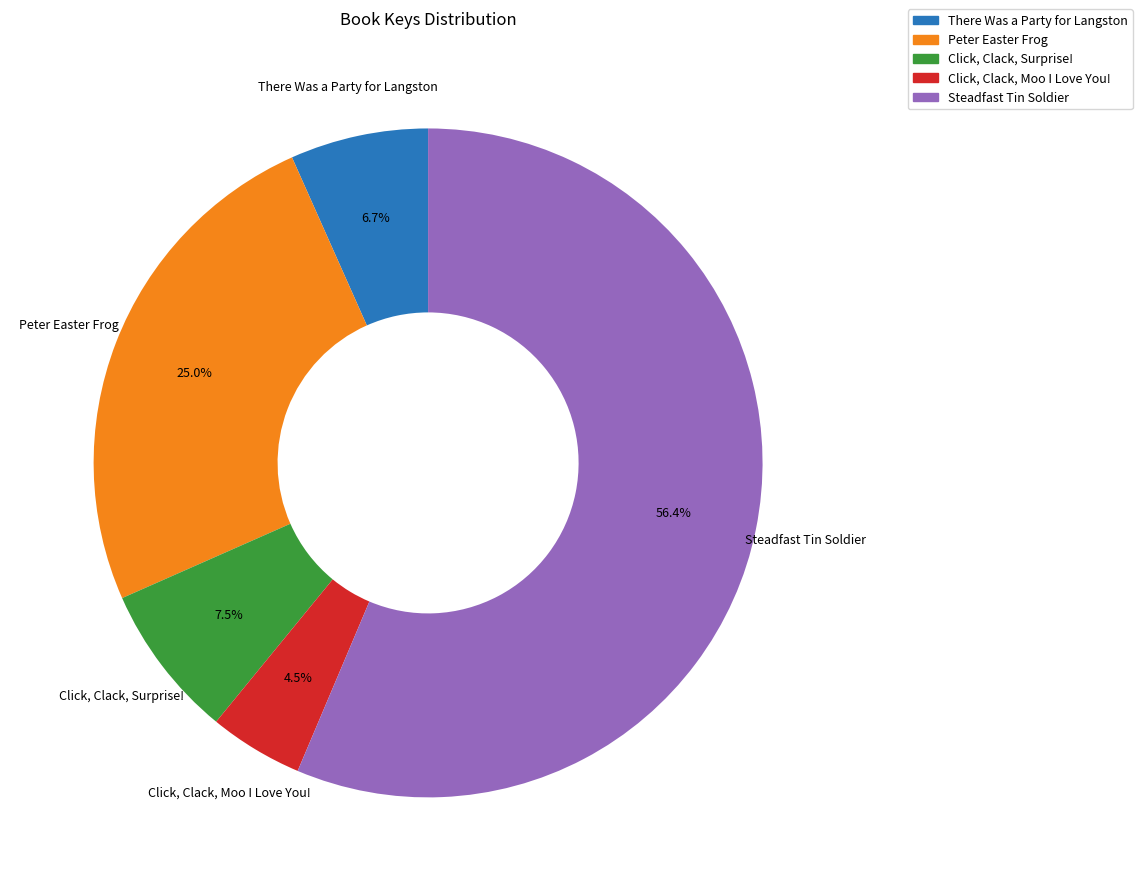

Which slice is the smallest?

Click, Clack, Moo I Love You!